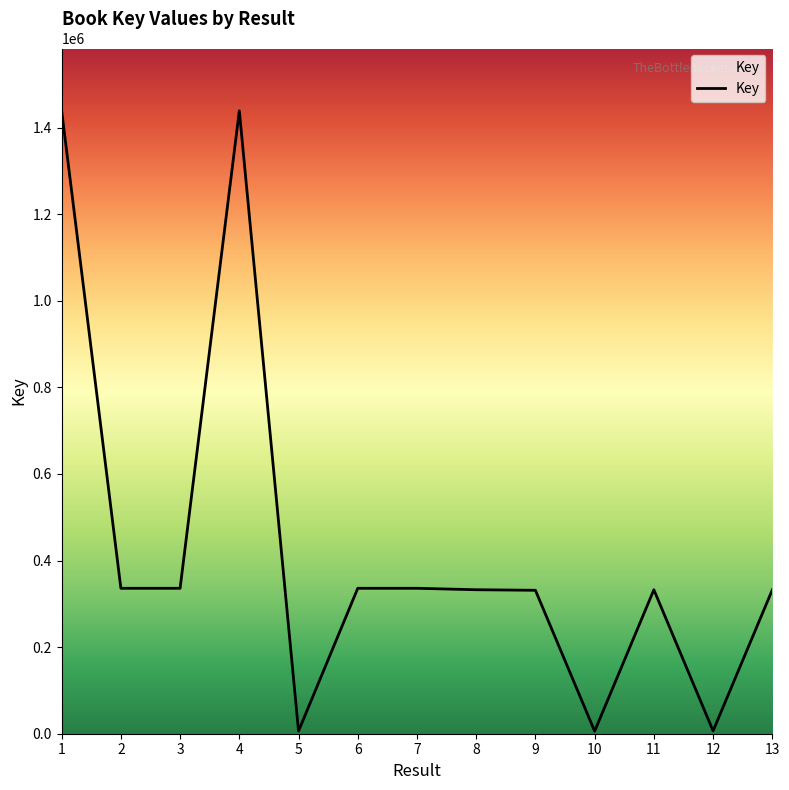

What is the difference between the maximum and minimum values?

1432794